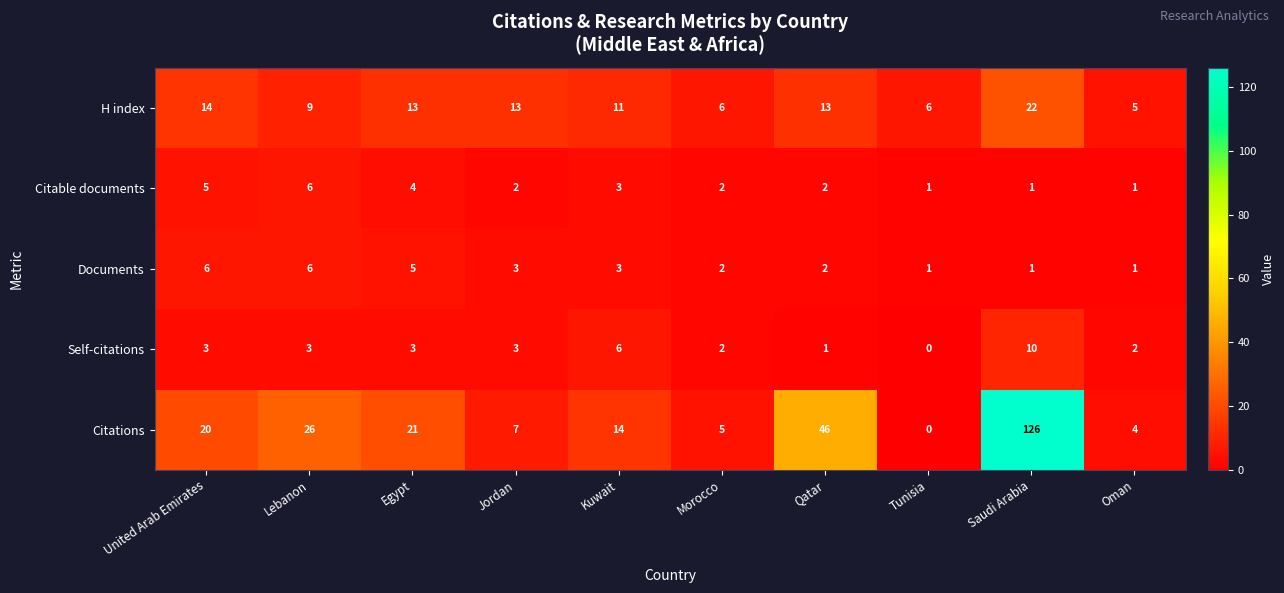

At which label does Citable documents reach its peak?

Lebanon